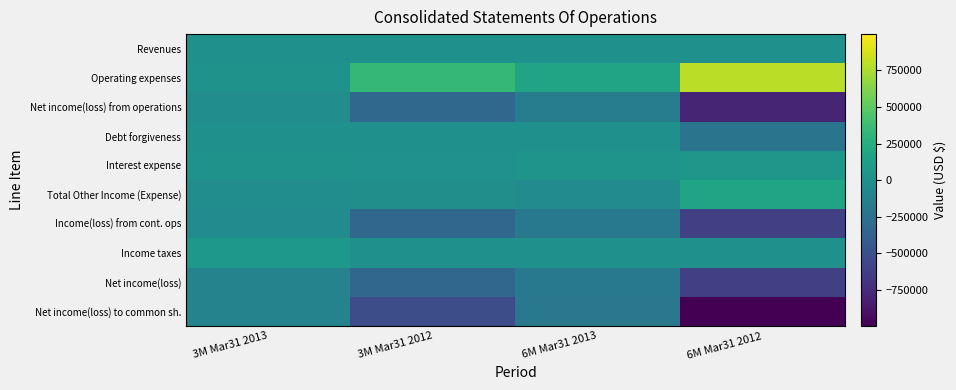

Which has a higher value, 6M Mar31 2012 or 6M Mar31 2013?

6M Mar31 2013